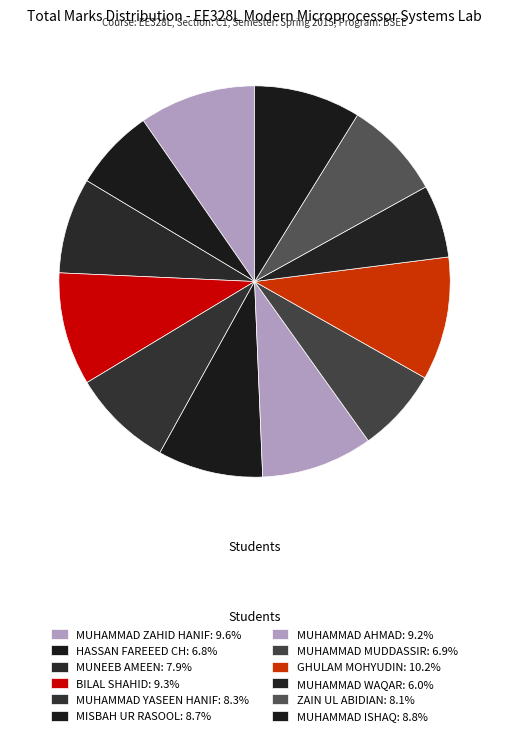

What is the smallest slice in the pie chart?

MUHAMMAD WAQAR